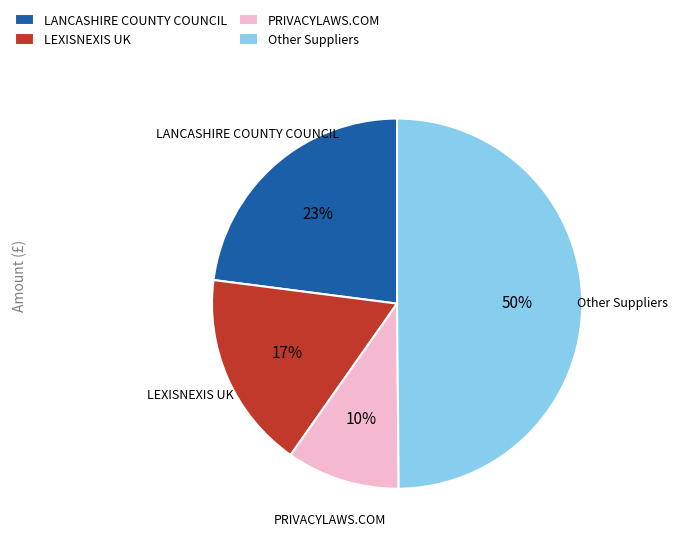

Rank the categories by value from lowest to highest.

PRIVACYLAWS.COM, LEXISNEXIS UK, LANCASHIRE COUNTY COUNCIL, Other Suppliers